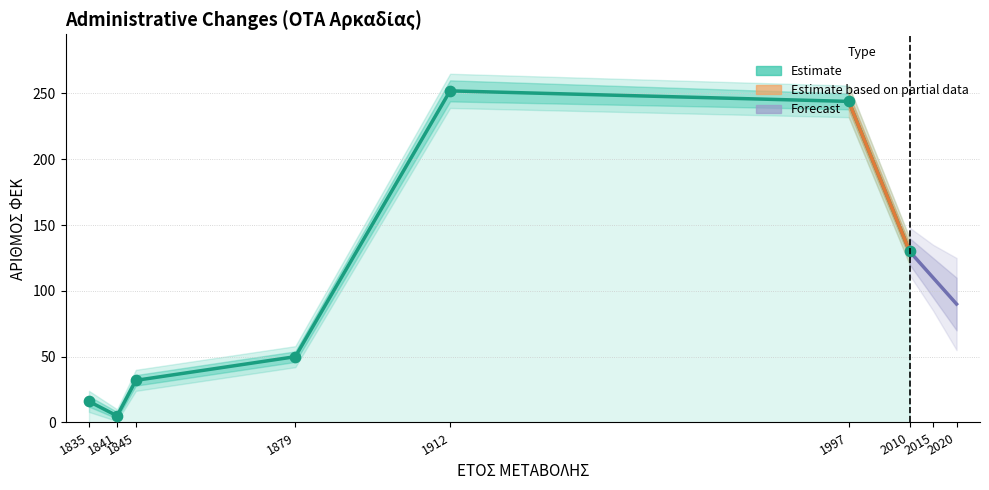

What is the change in value from 1845 to 1879?

+18